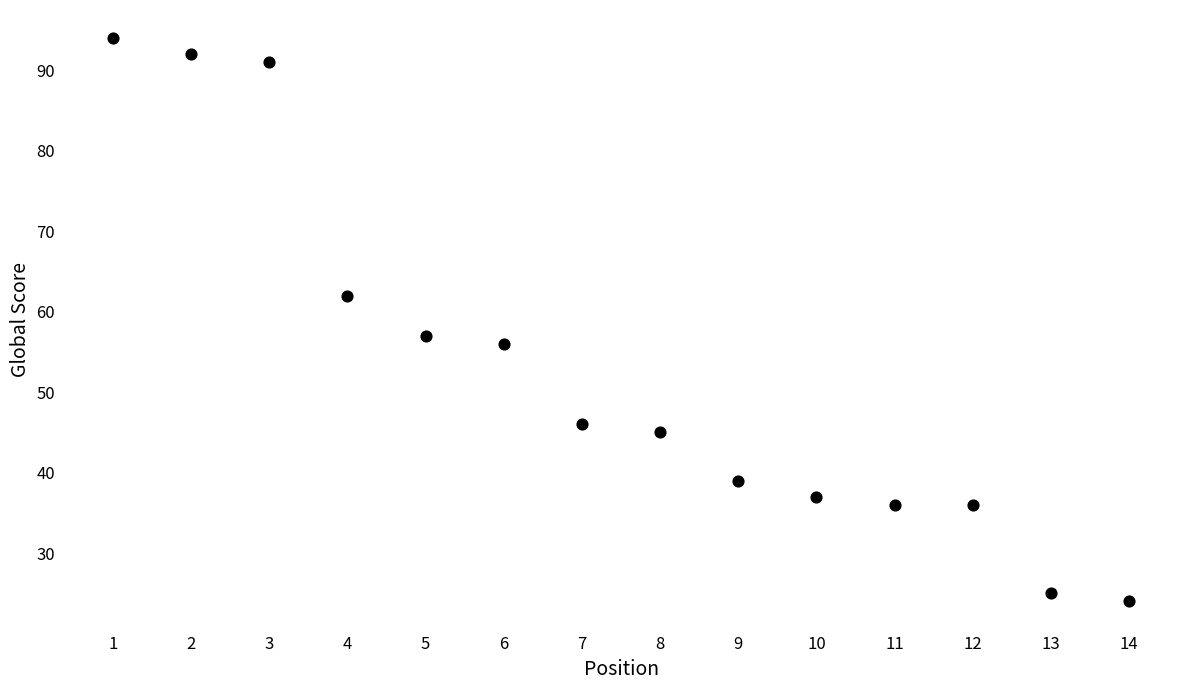

What Y value in the scatter plot is closest to 59?

57